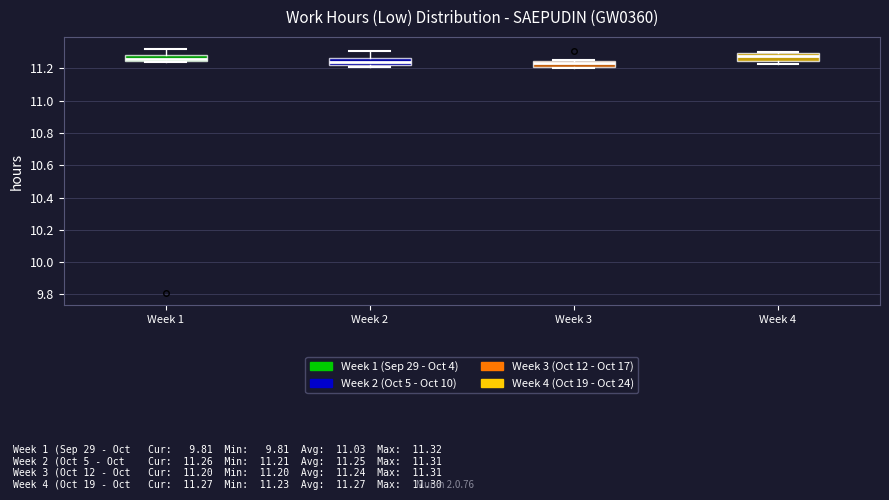

Where does the median line of the box for Week 2 sit on the y-axis? The values are not printed on the chart, so give them approximately, as read against the axis.

11.24